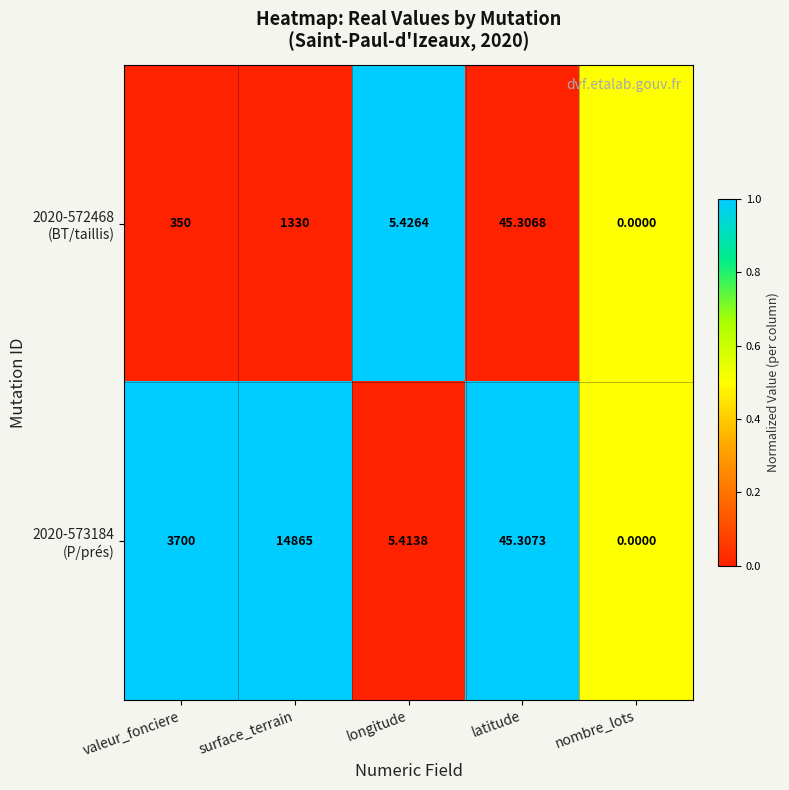

What is the difference between the highest and lowest values at latitude?

0.0